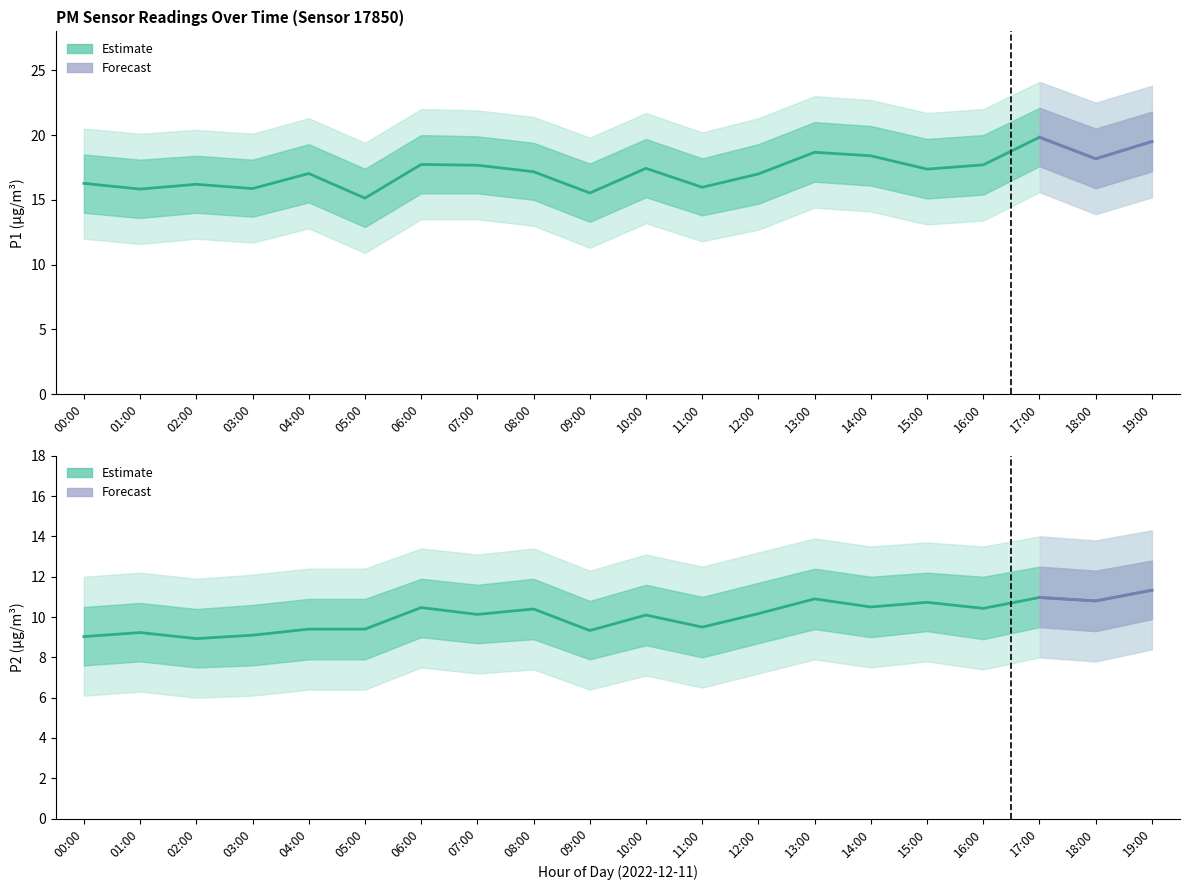

At which category does the chart reach its minimum across all series?

02:00